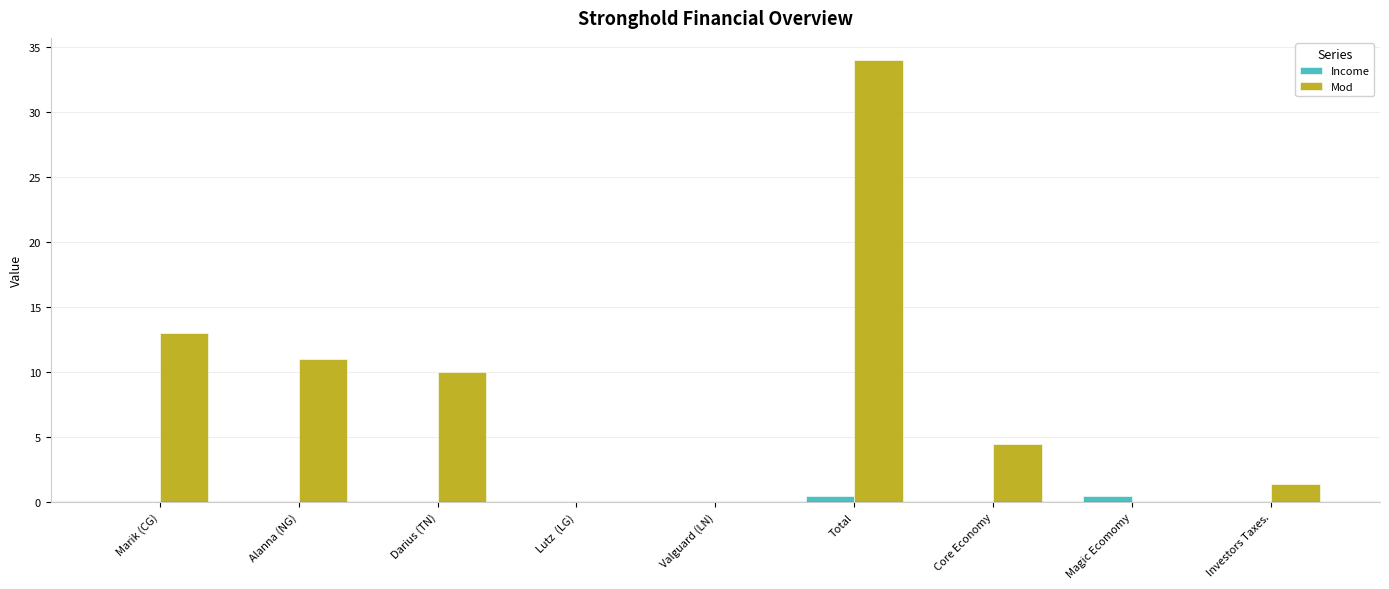

How many groups of bars are there?

9